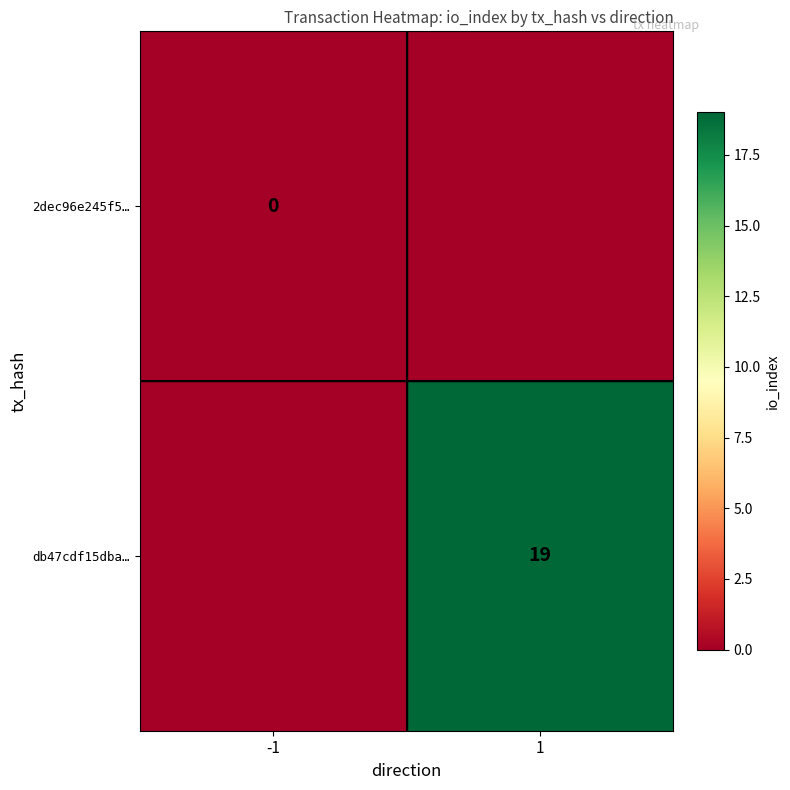

At how many categories does at least one series exceed 15?

1